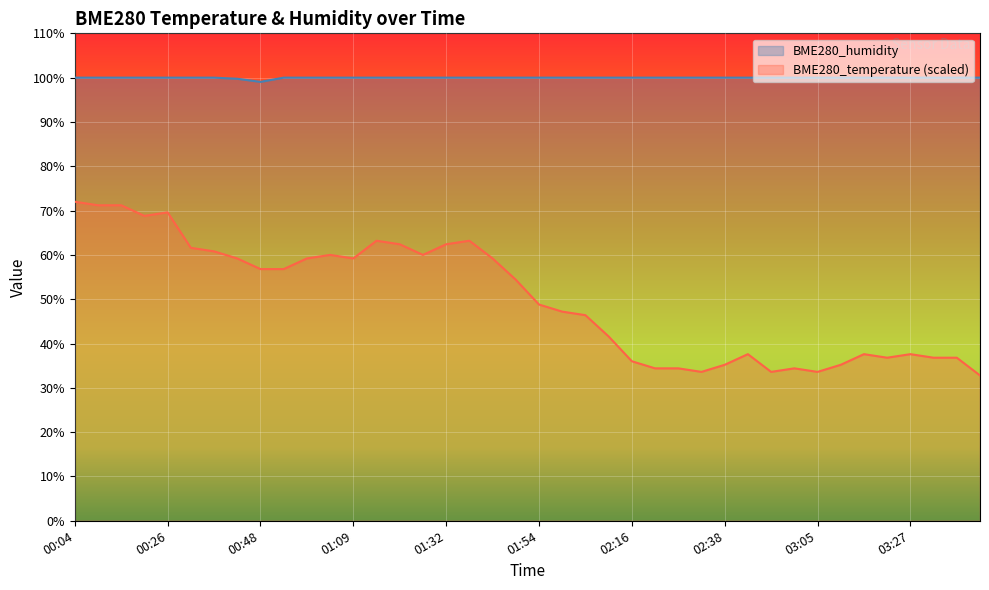

Which category has the lowest value in the BME280_humidity series?

00:48